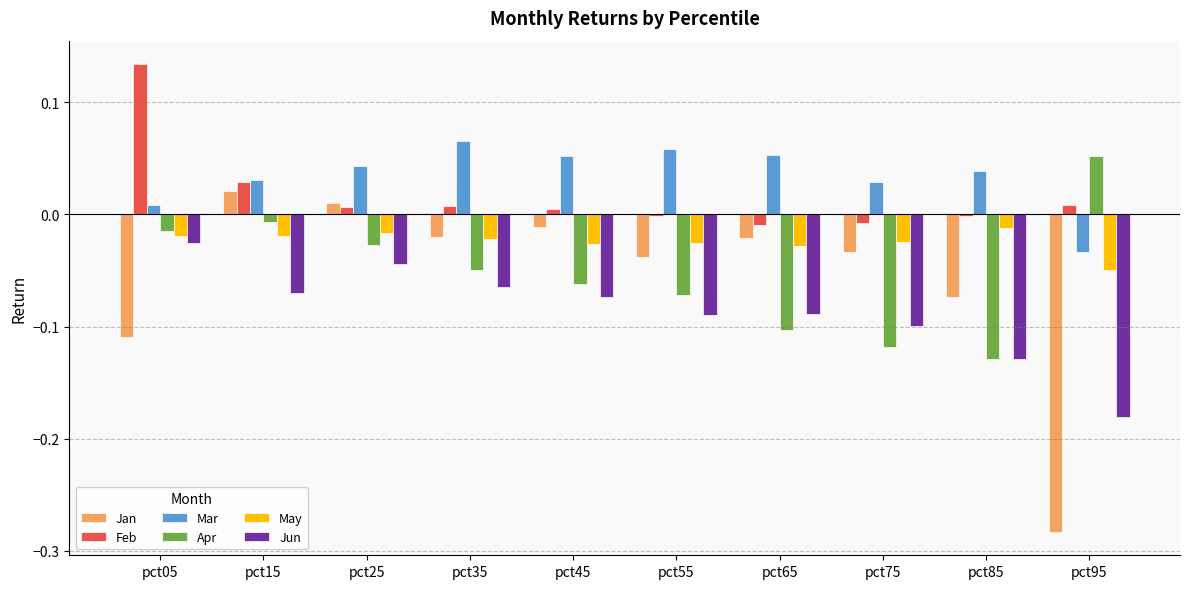

How many values in the Mar series exceed 0?

9